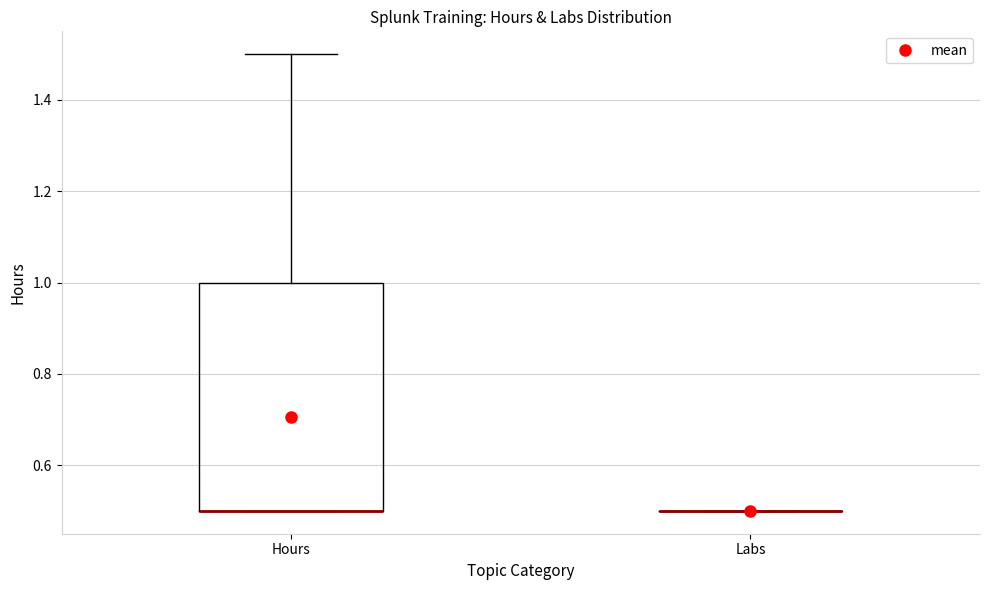

Which box is the tallest, from its lower edge to its upper edge?

Hours